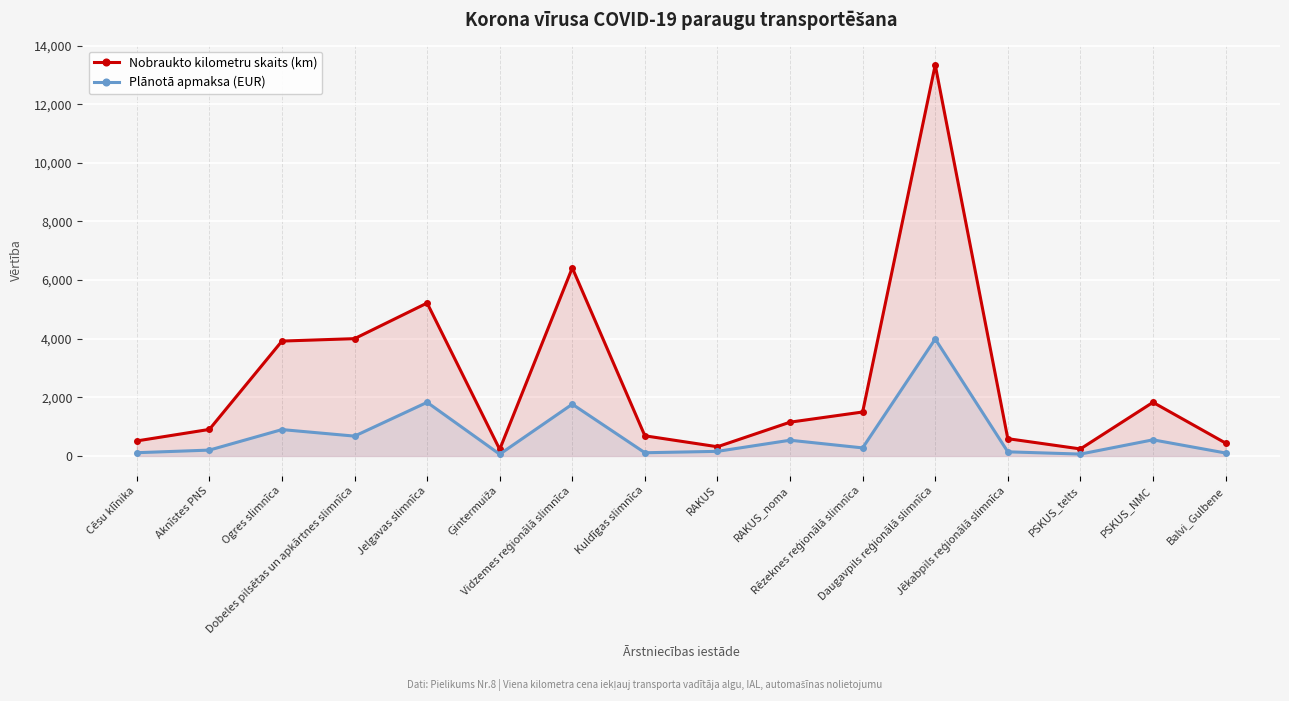

What is the difference between the highest and lowest values at RAKUS?

156.9